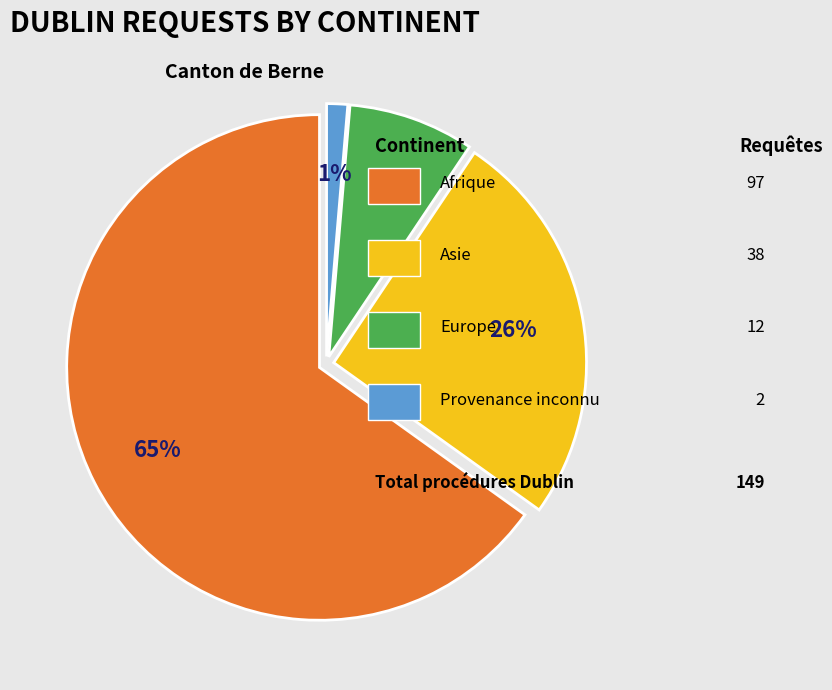

To the nearest percent, what is the difference between the largest and smallest slice percentages?

64%